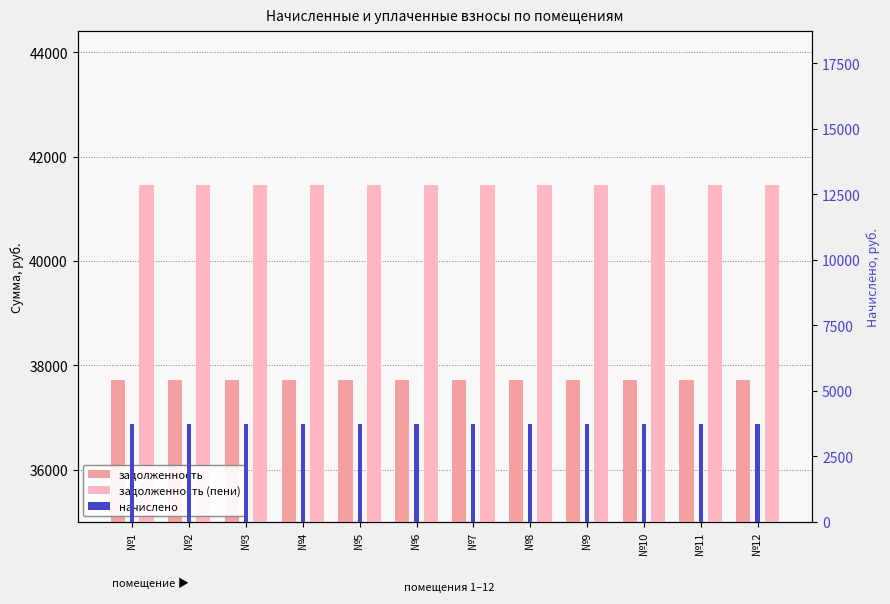

Which series has the largest total across all categories?

задолженность (пени)